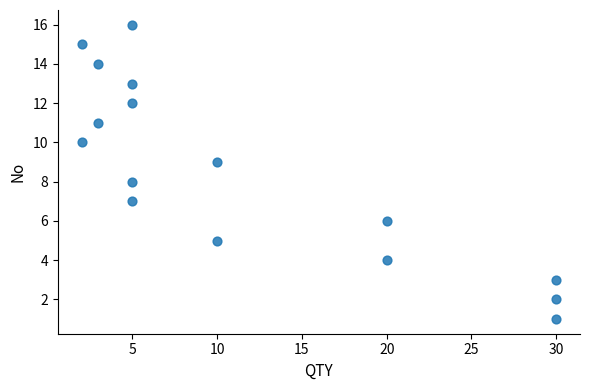

What is the range of Y values (max minus min)?

15